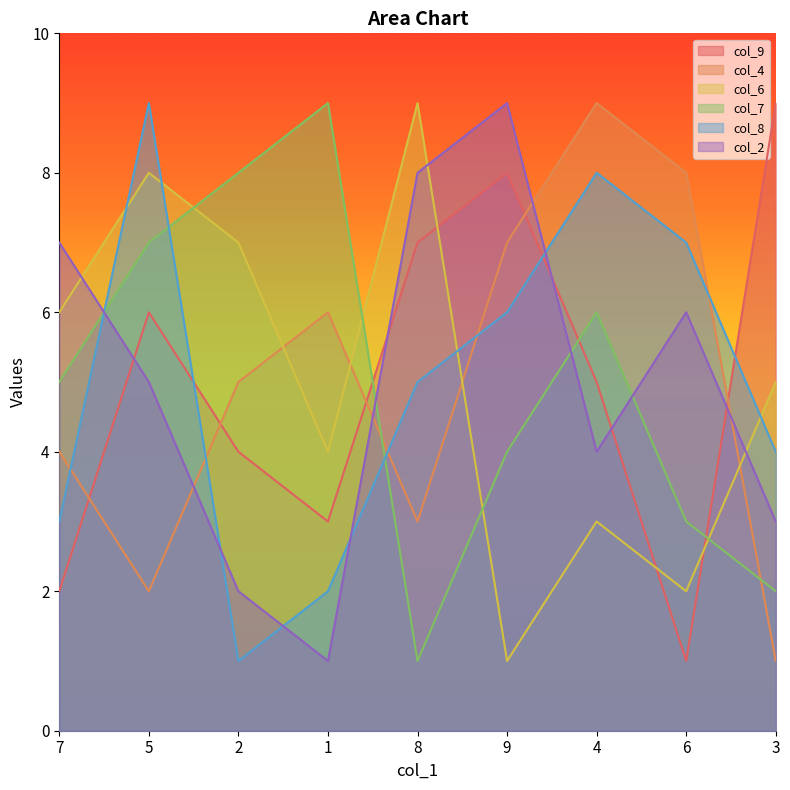

What is the difference between the highest and lowest values at 5?

7